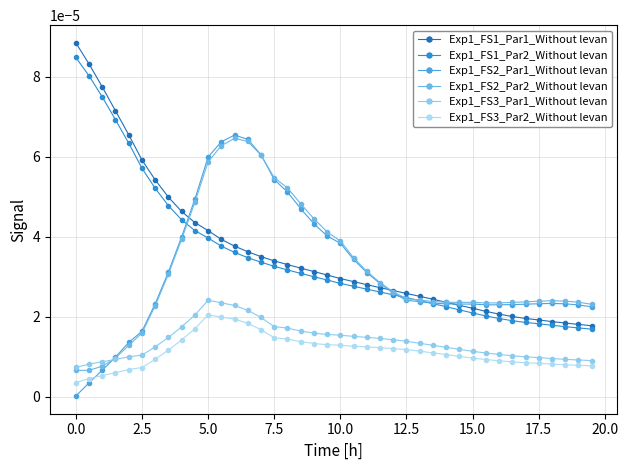

List the series in order of their peak value, highest first.

Exp1_FS1_Par1_Without levan, Exp1_FS1_Par2_Without levan, Exp1_FS2_Par1_Without levan, Exp1_FS2_Par2_Without levan, Exp1_FS3_Par1_Without levan, Exp1_FS3_Par2_Without levan